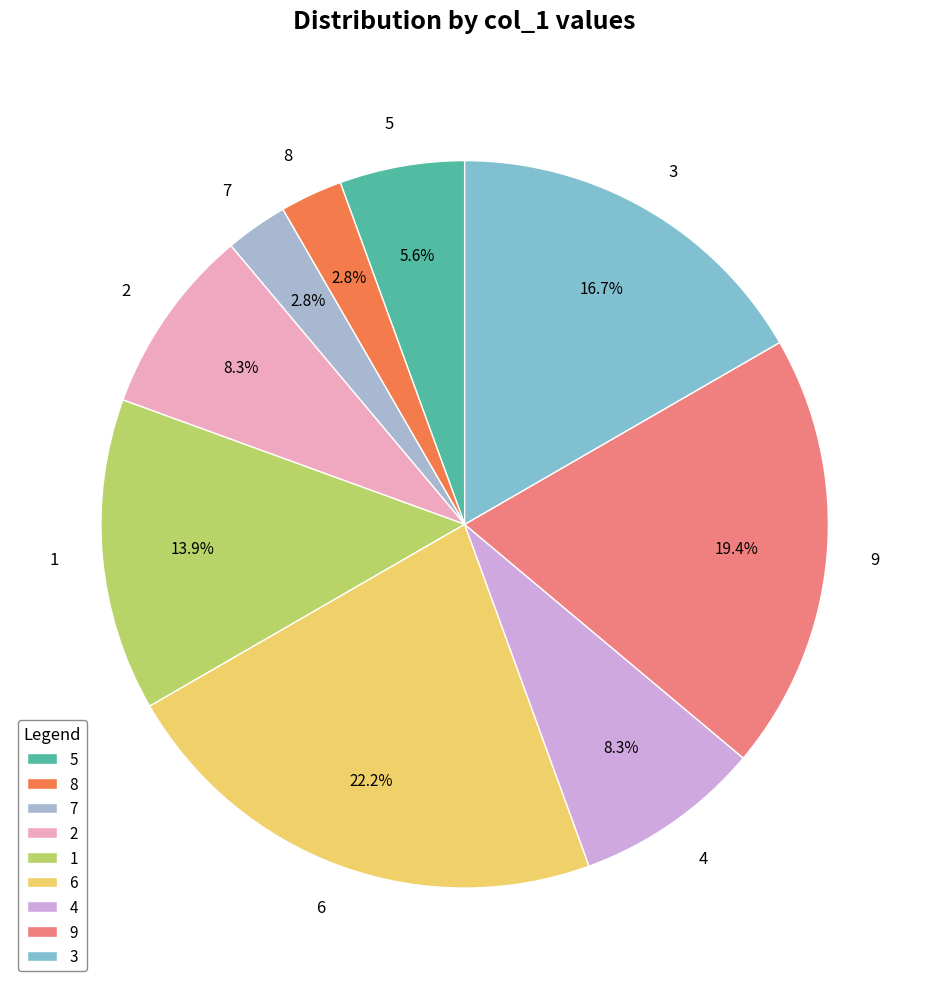

Which slice is the largest?

6